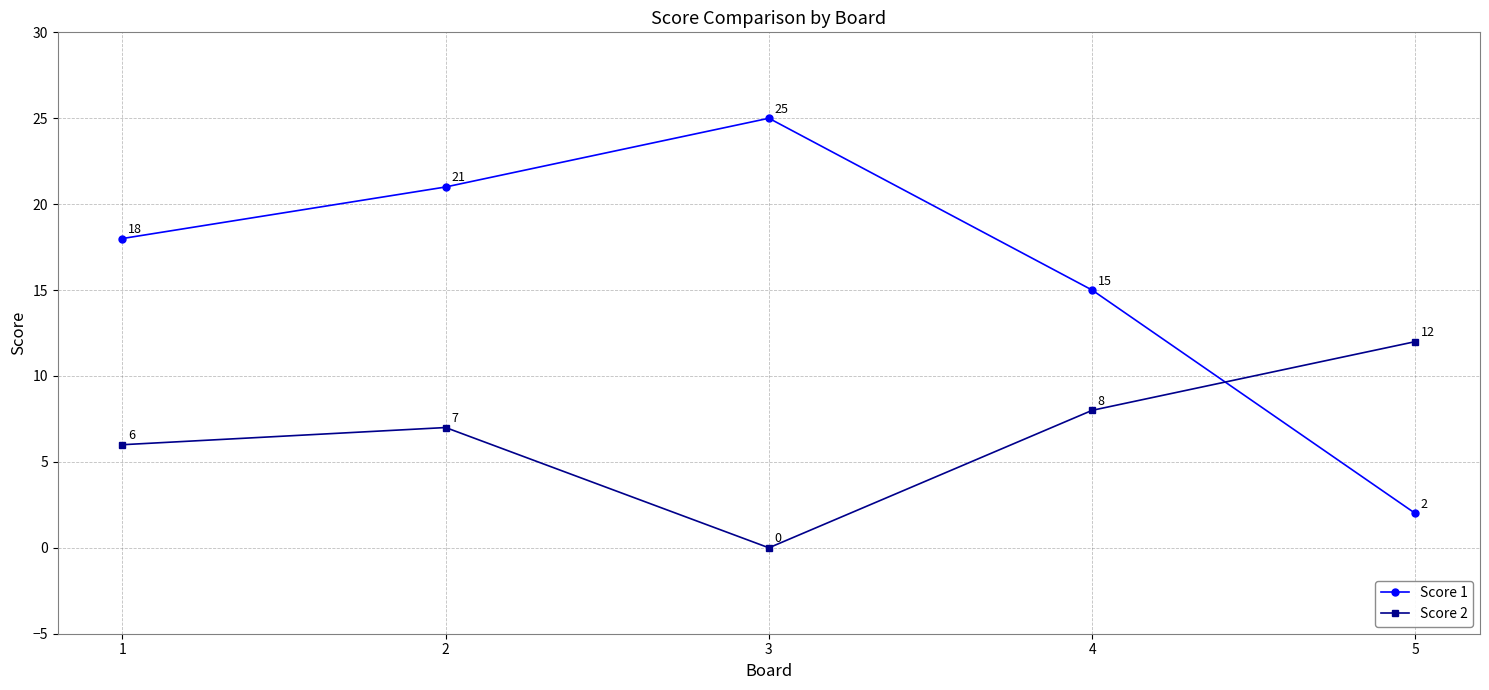

Which series has the widest spread of values?

Score 1